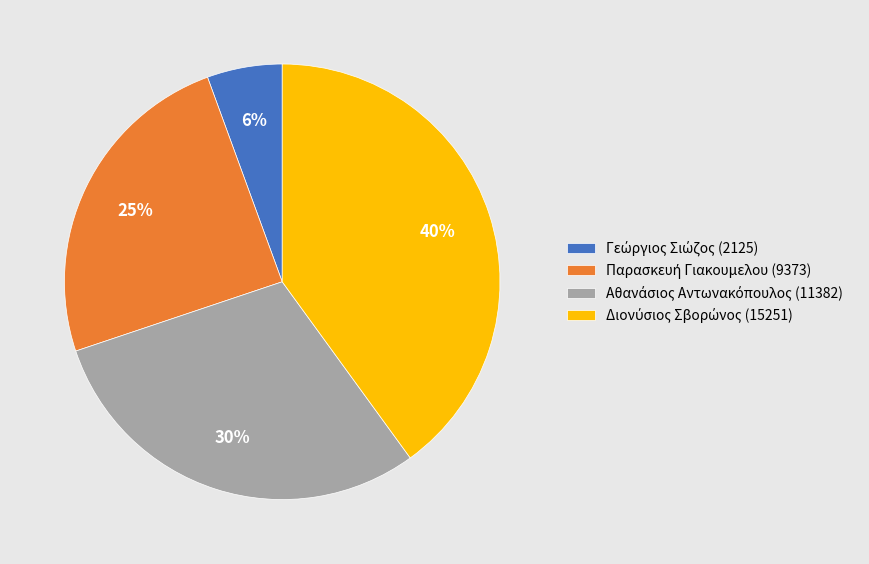

Is there a majority slice in this chart?

No